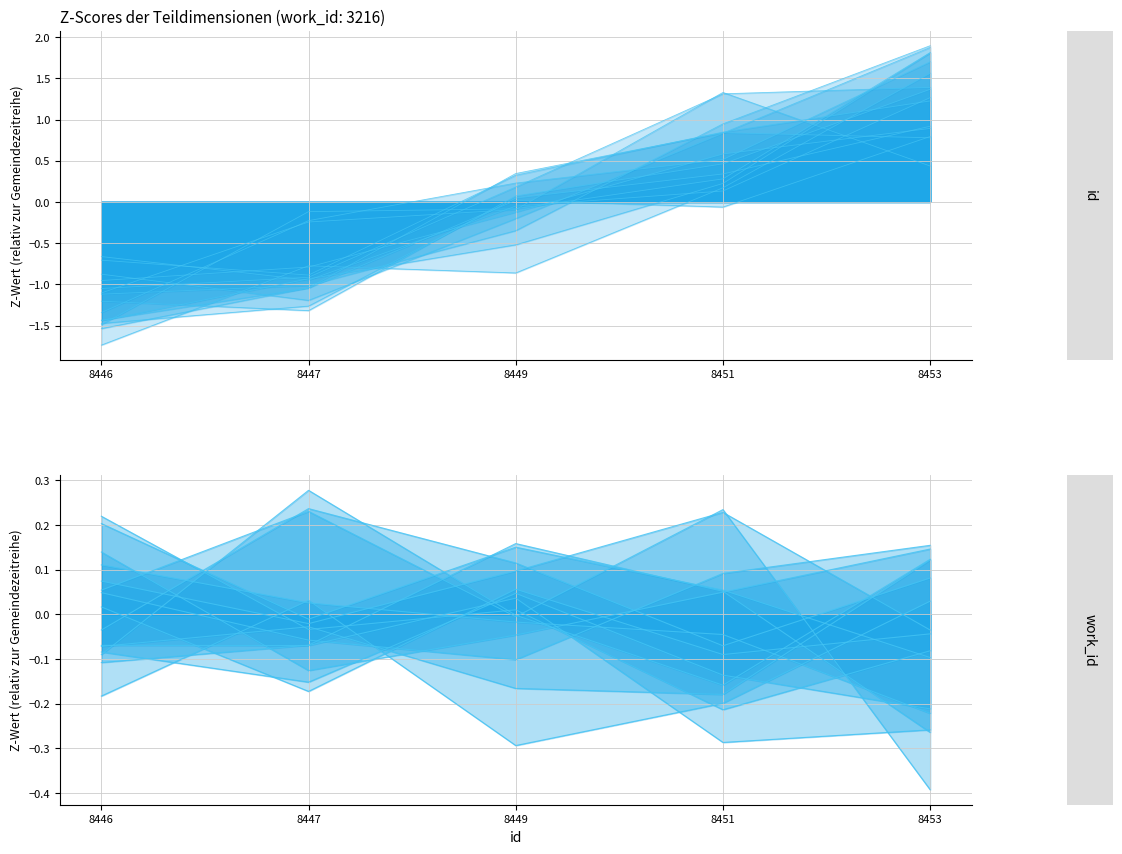

Where does the data first go above 0?

8451